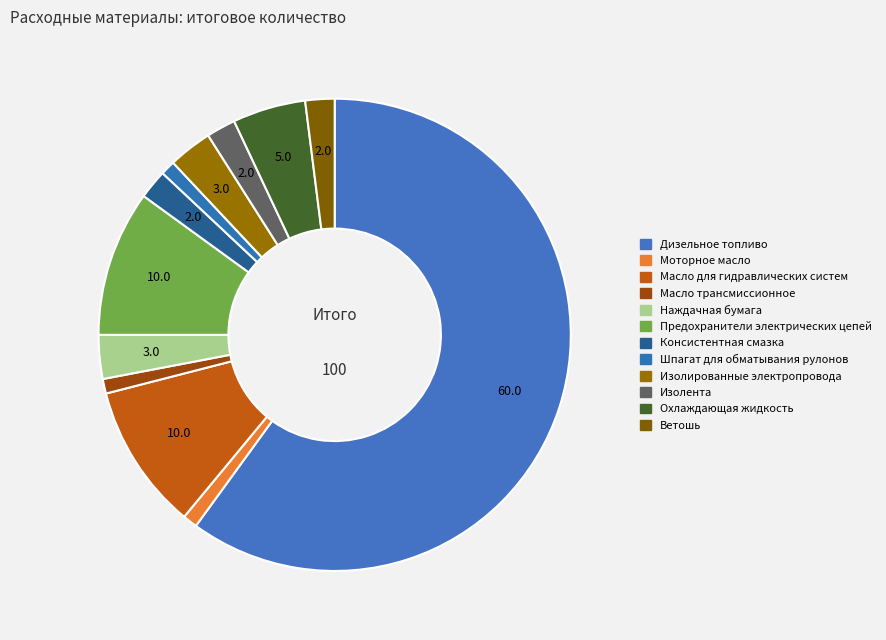

What is the ratio of the value at Наждачная бумага to the value at Масло для гидравлических систем?

0.3